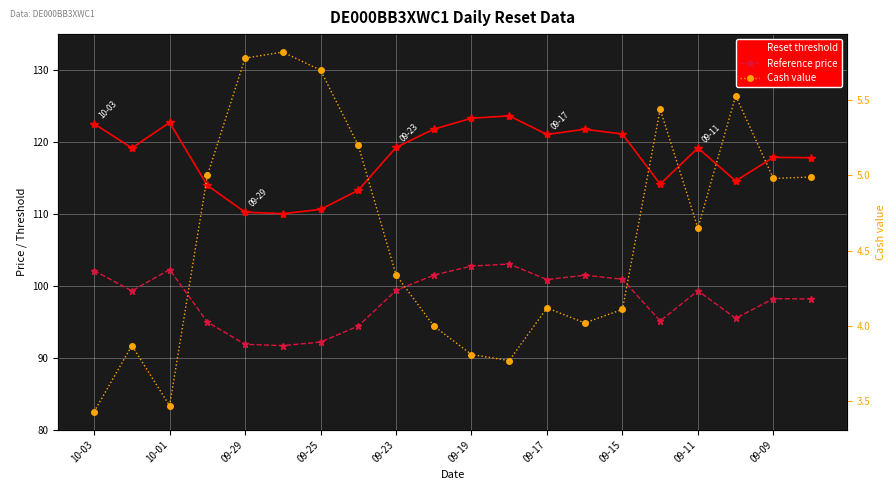

In Reset threshold, how many points are lower than both neighbors (excluding endpoints)?

5